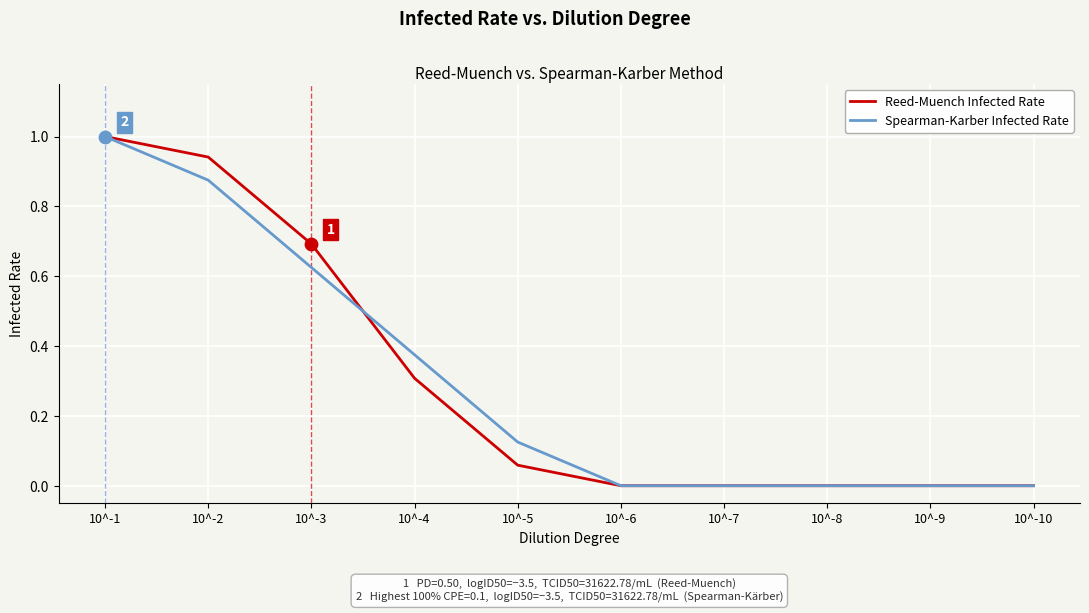

Between 10^-4 and 10^-9, which series saw the biggest shift?

Spearman-Karber Infected Rate